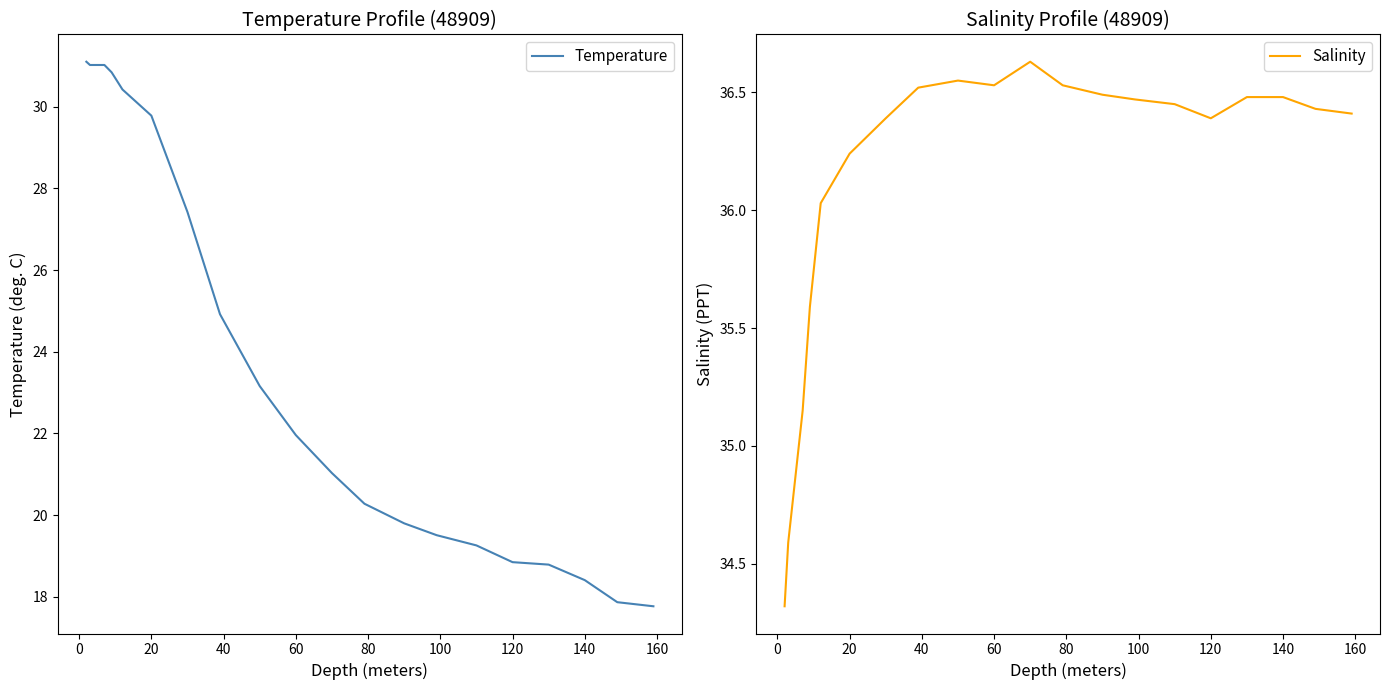

What is the value of the Temperature point at the 4th from the left?

30.8